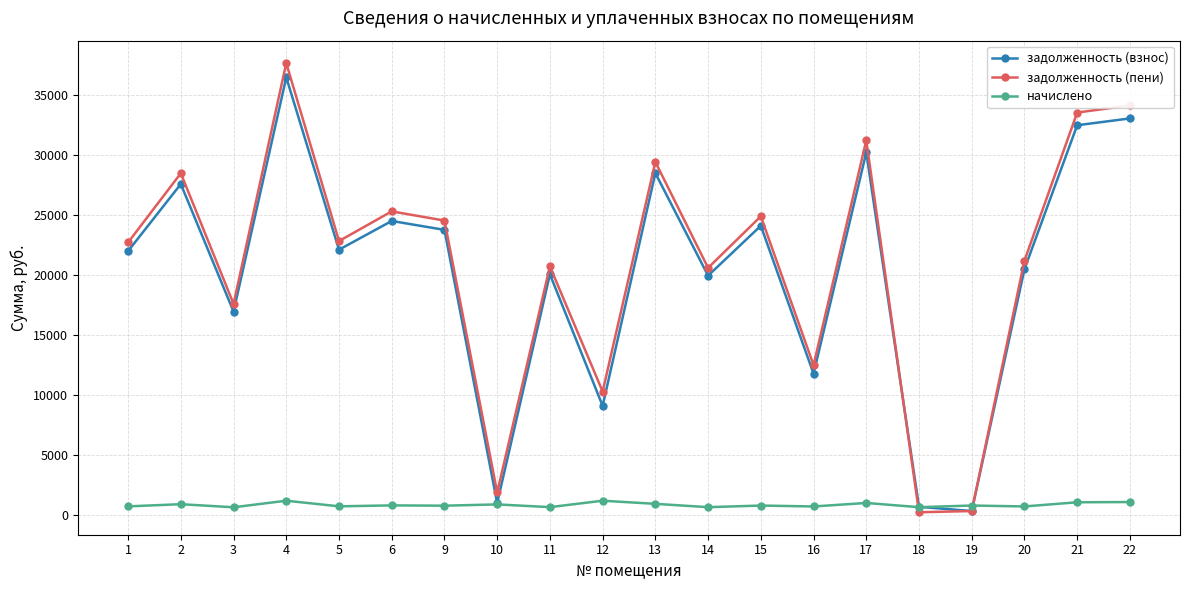

Is it true that задолженность (пени) equals 20453.8 at 16?

False